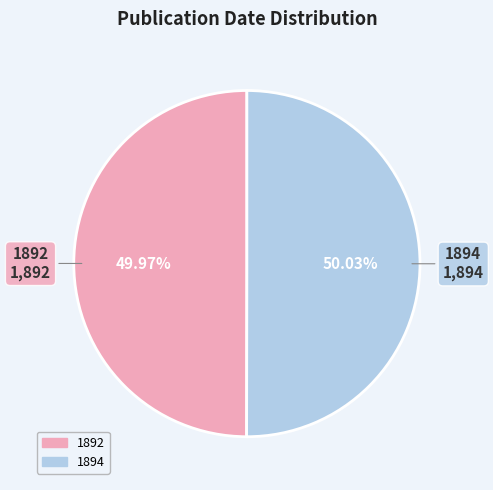

Approximately how many times larger is the value at 1894 compared to 1892?

1.0